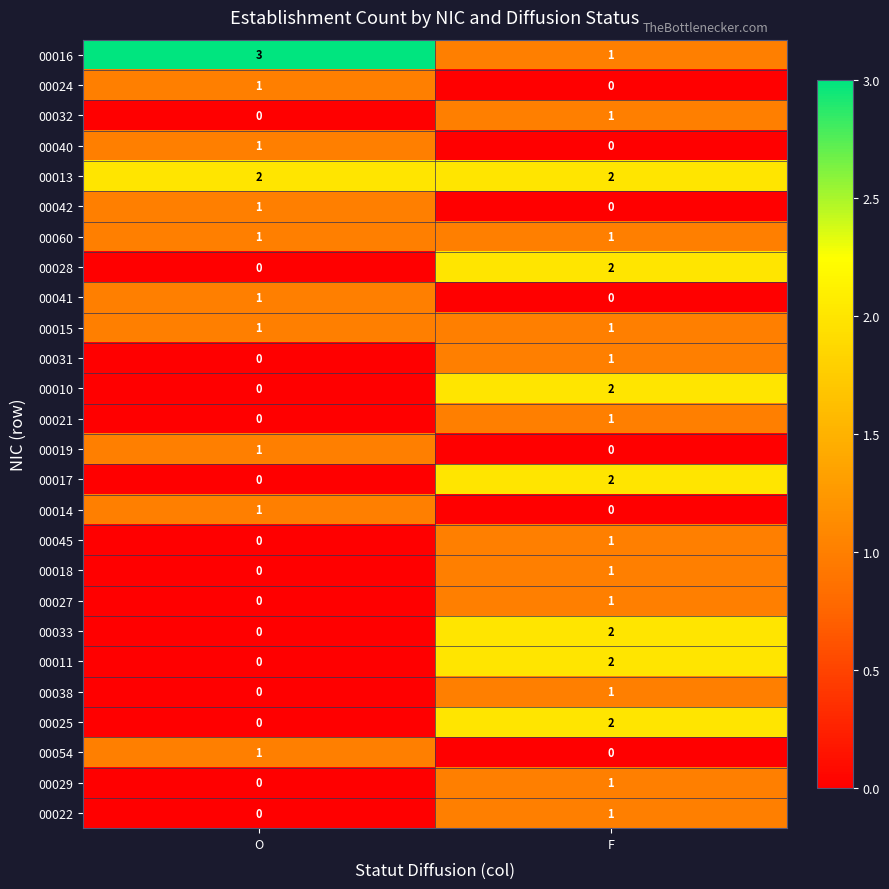

Rank the categories by 00040 value from lowest to highest.

F, O